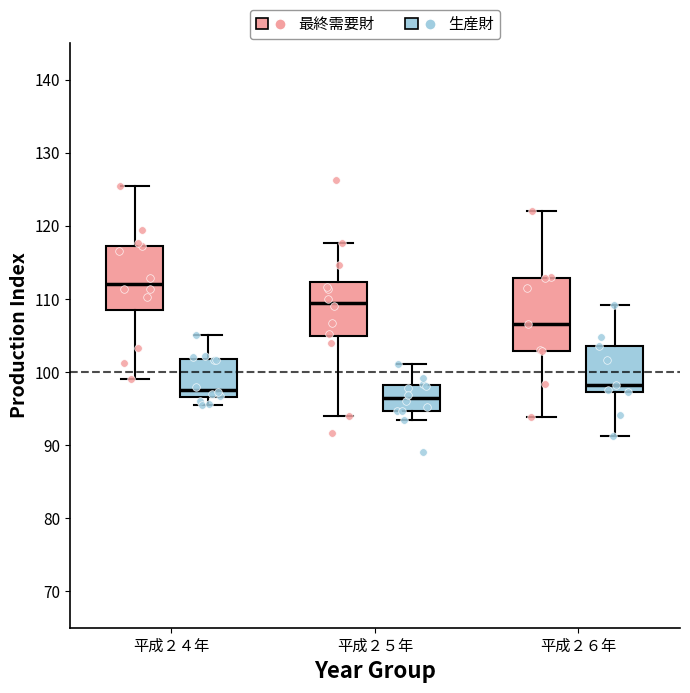

Comparing the boxes themselves (not the whiskers), which one is the tallest?

平成２６年 (最終需要財)